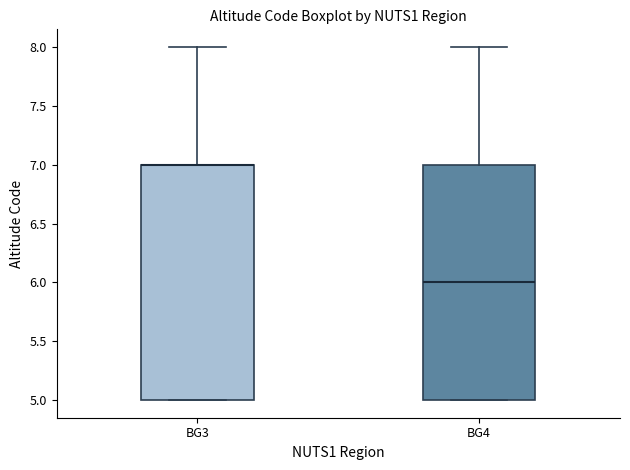

Reading left to right, transcribe this box plot: for each box, give where its median line is, the range the box spans, and where its two whiskers end, as read against the y-axis. The values are not printed on the chart, so give them approximately, as read against the axis.

BG3: median 7 (drawn on the box's upper edge), box 5 to 7, whiskers 5 to 8
BG4: median 6, box 5 to 7, whiskers 5 to 8